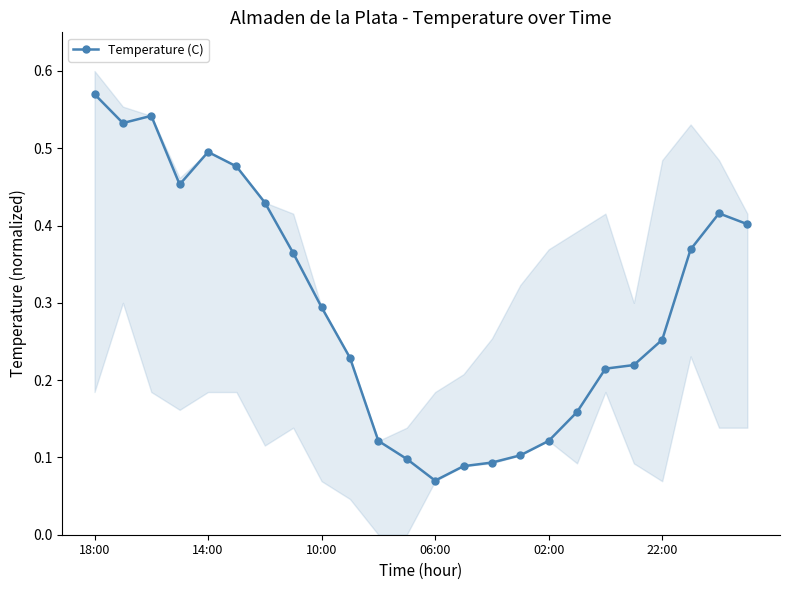

Where is Temperature (C) nearest to the value 0?

06:00